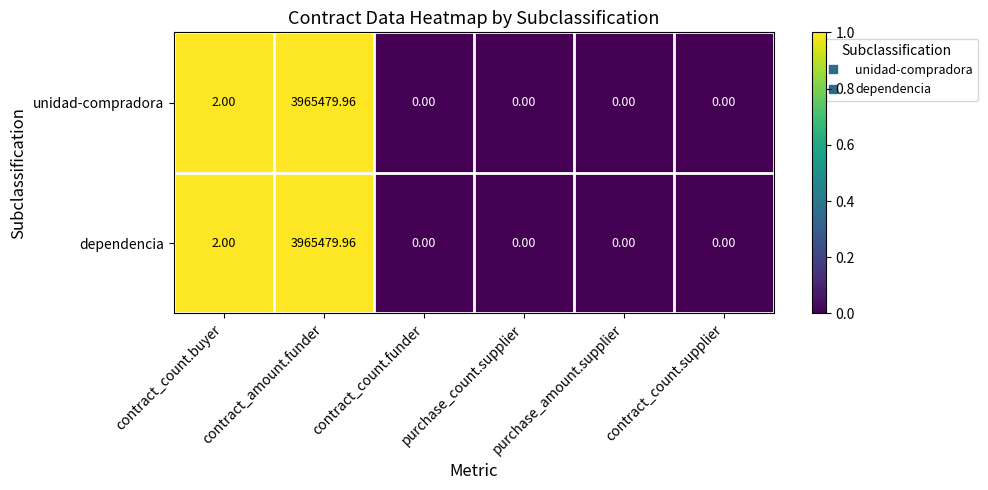

Which category has the highest value across all series?

contract_amount.funder